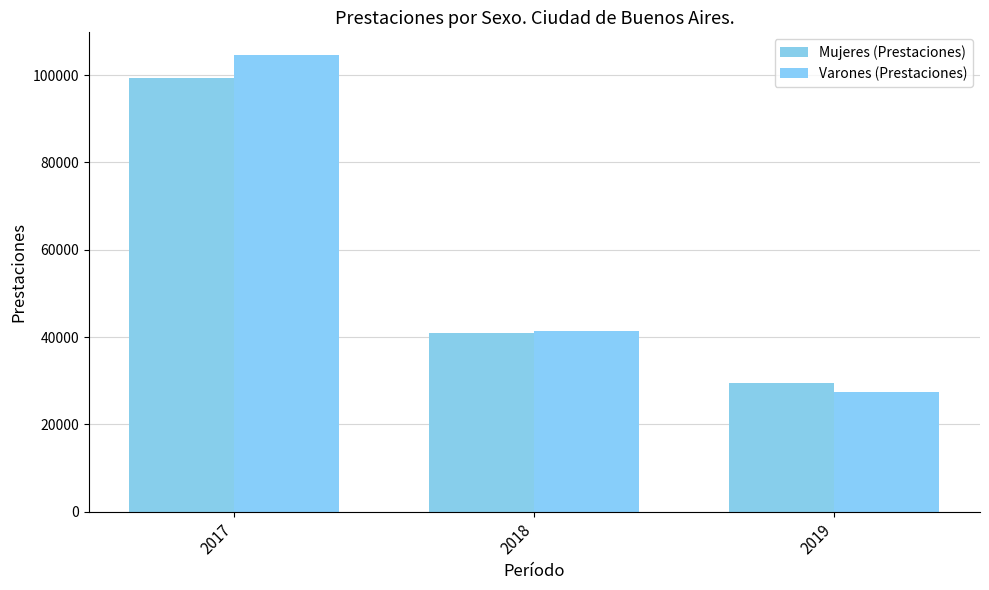

What are all the series names shown in the legend?

Mujeres (Prestaciones), Varones (Prestaciones)